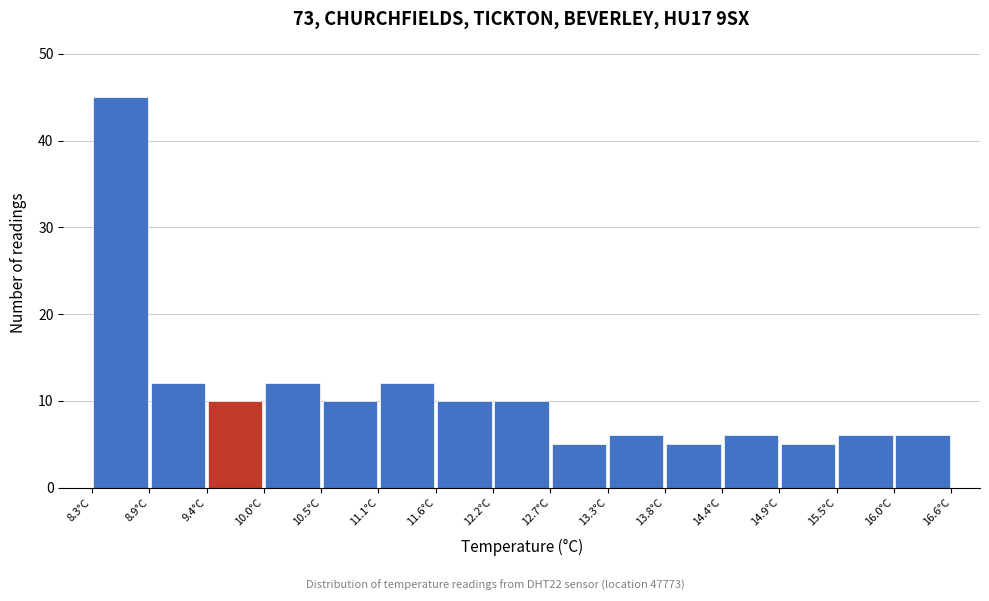

Reading left to right, transcribe this chart: for each bar, give the range it covers on the x-axis and its height. Neither the bar edges nor the heights are printed on the chart, so give them approximately, as read against the axes.

8.3 to 8.9: 45
8.9 to 9.4: 12
9.4 to 10.0: 10
10.0 to 10.5: 12
10.5 to 11.1: 10
11.1 to 11.6: 12
11.6 to 12.2: 10
12.2 to 12.7: 10
12.7 to 13.3: 5
13.3 to 13.8: 6
13.8 to 14.4: 5
14.4 to 14.9: 6
14.9 to 15.5: 5
15.5 to 16.0: 6
16.0 to 16.6: 6